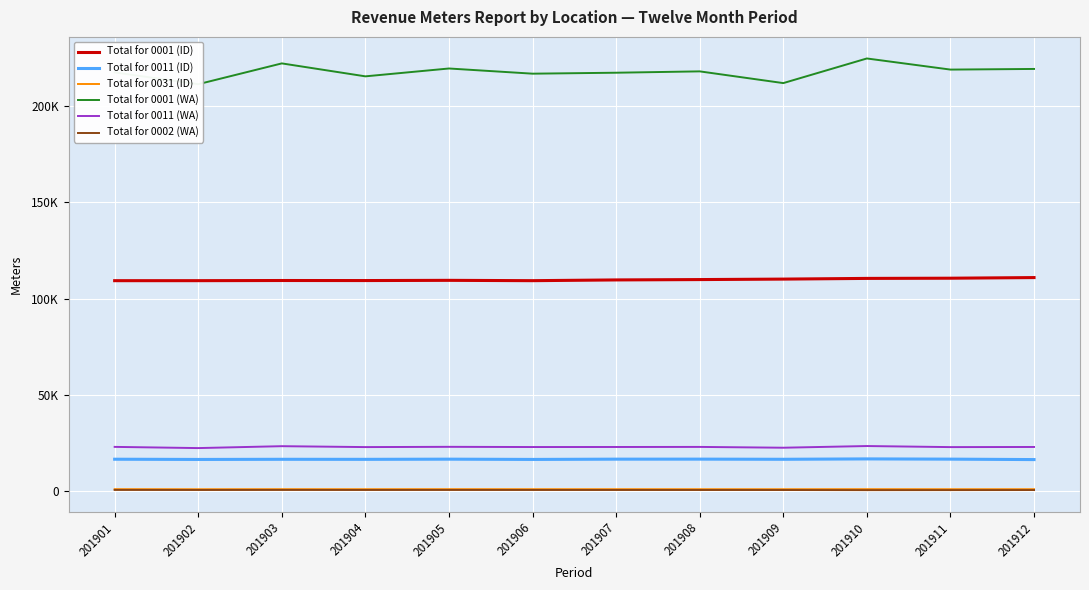

At how many categories does at least one series exceed 224470?

1